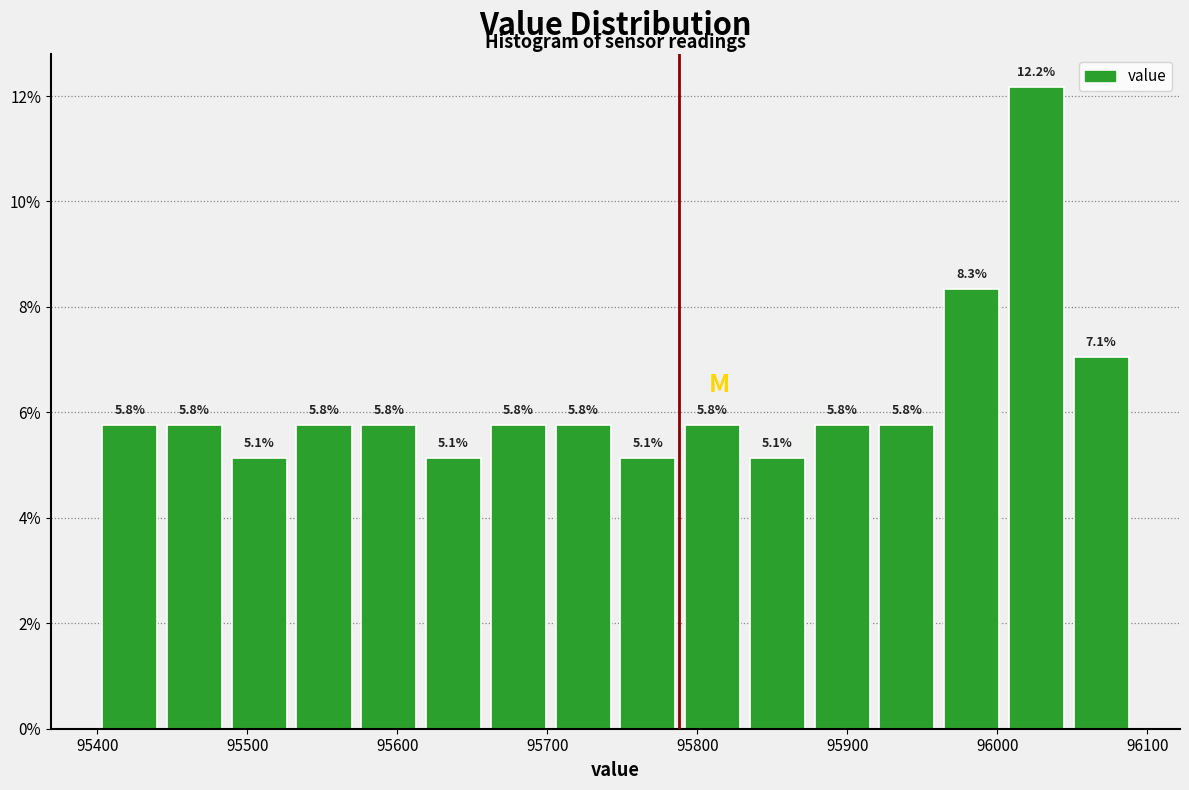

How tall is the bar that spans 95920 to 95960 on the x-axis? The bar edges are not printed on the chart, so give them approximately, as read against the axis.

5.8